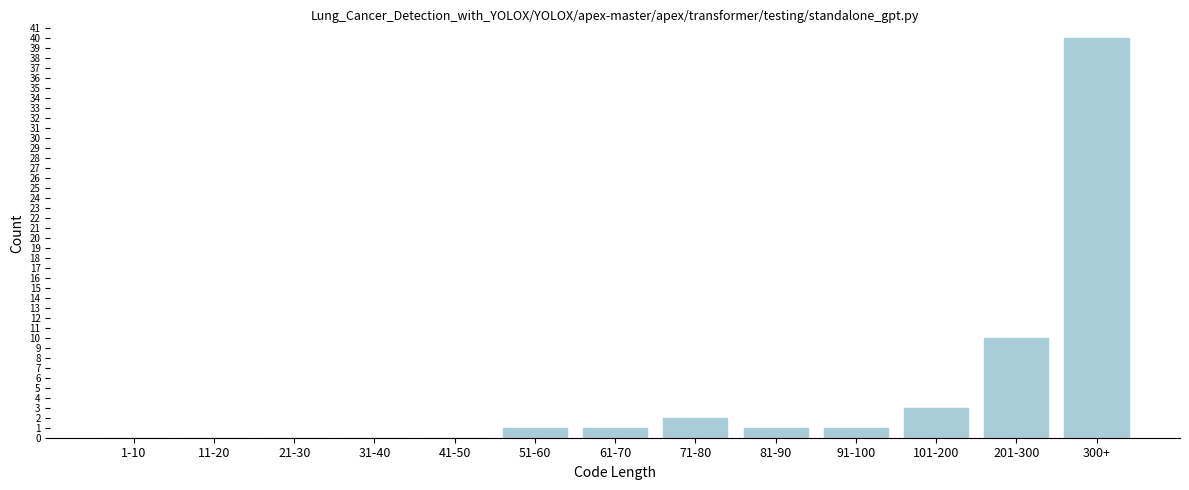

Reading left to right, transcribe all the data shown in this chart.

1-10=0	11-20=0	21-30=0	31-40=0	41-50=0	51-60=1	61-70=1	71-80=2	81-90=1	91-100=1	101-200=3	201-300=10	300+=40